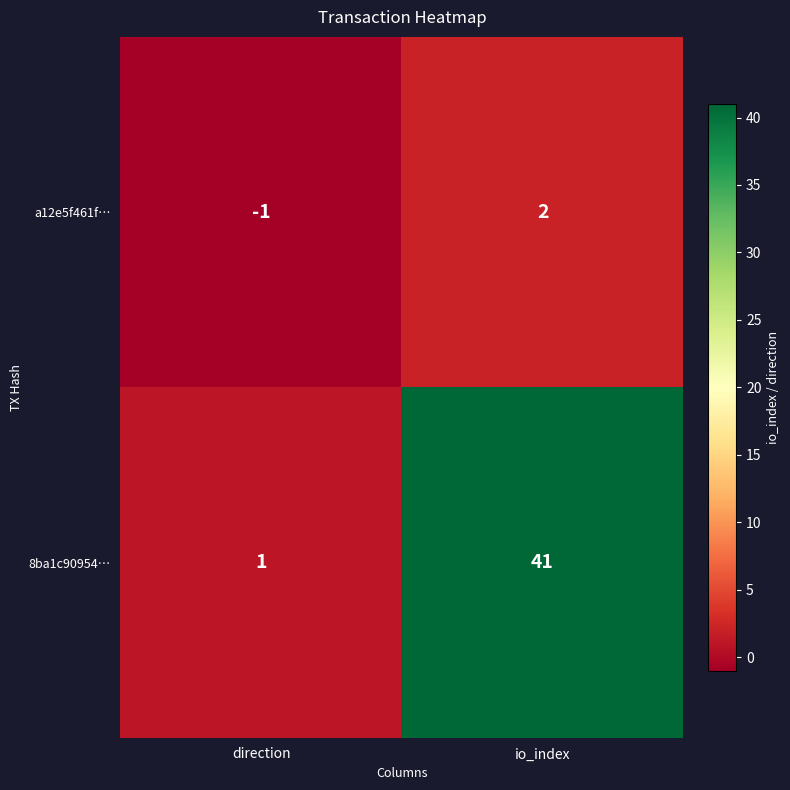

Rank the series by their maximum value, from highest to lowest.

8ba1c90954…, a12e5f461f…